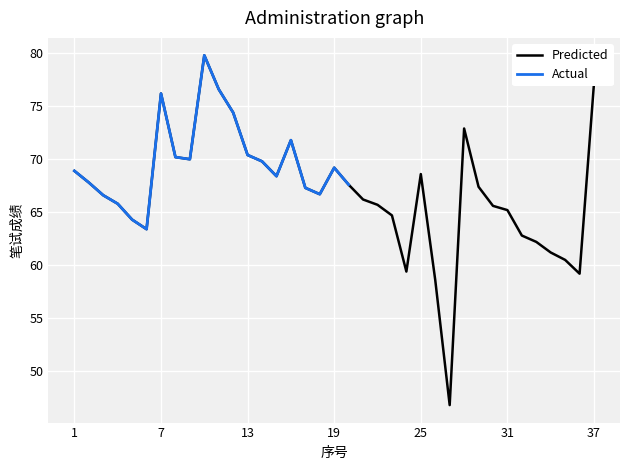

List the labels in order of value, smallest first.

27, 26, 36, 24, 35, 34, 33, 32, 6, 5, 23, 31, 30, 22, 4, 21, 3, 18, 17, 29, 20, 2, 15, 25, 1, 19, 14, 9, 8, 13, 16, 28, 12, 7, 11, 37, 10